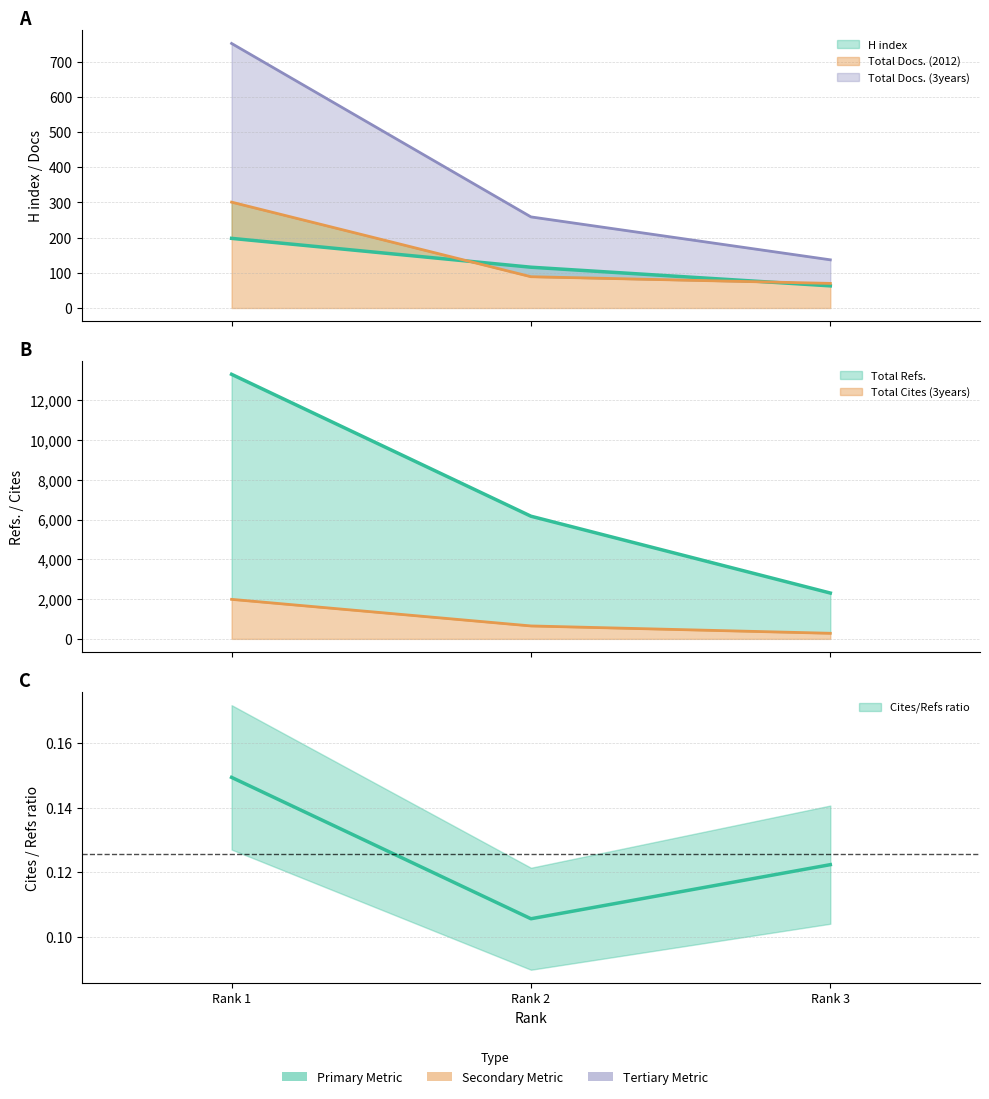

At which label is H index closest to 130?

Rank 2